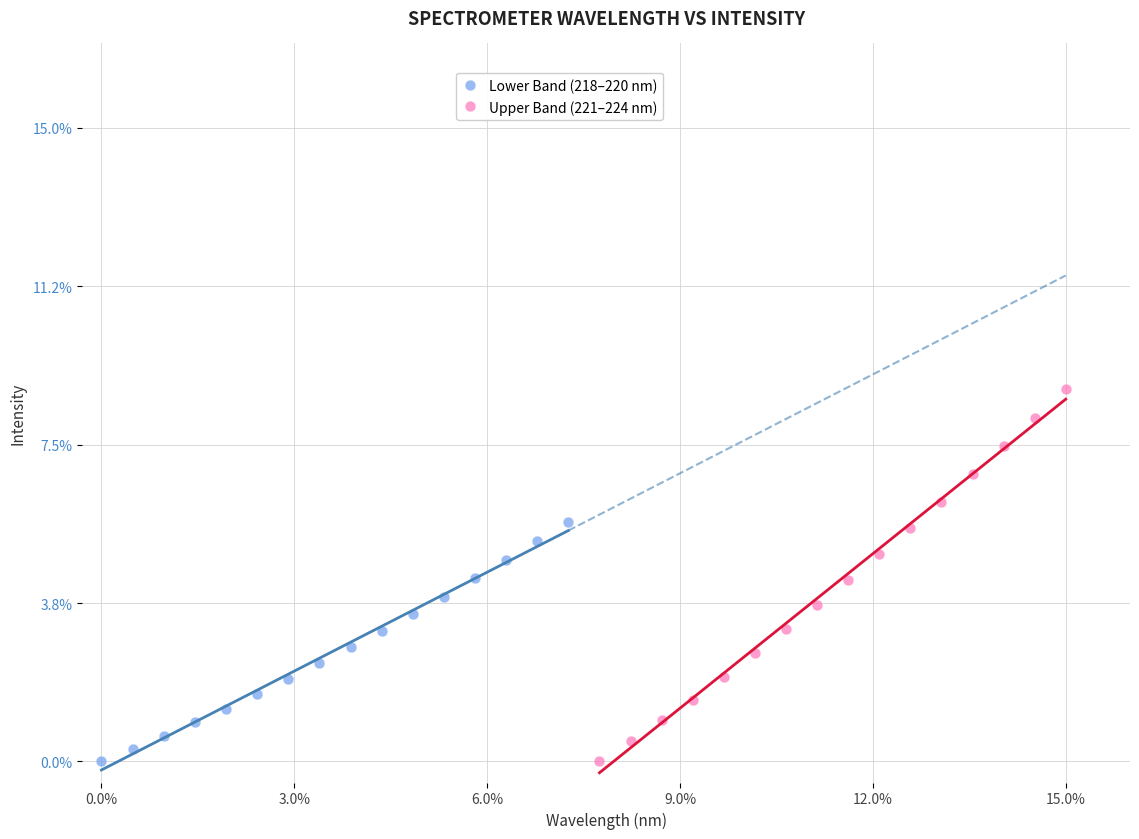

Which series reaches the maximum Y coordinate?

Upper Band (221–224 nm)